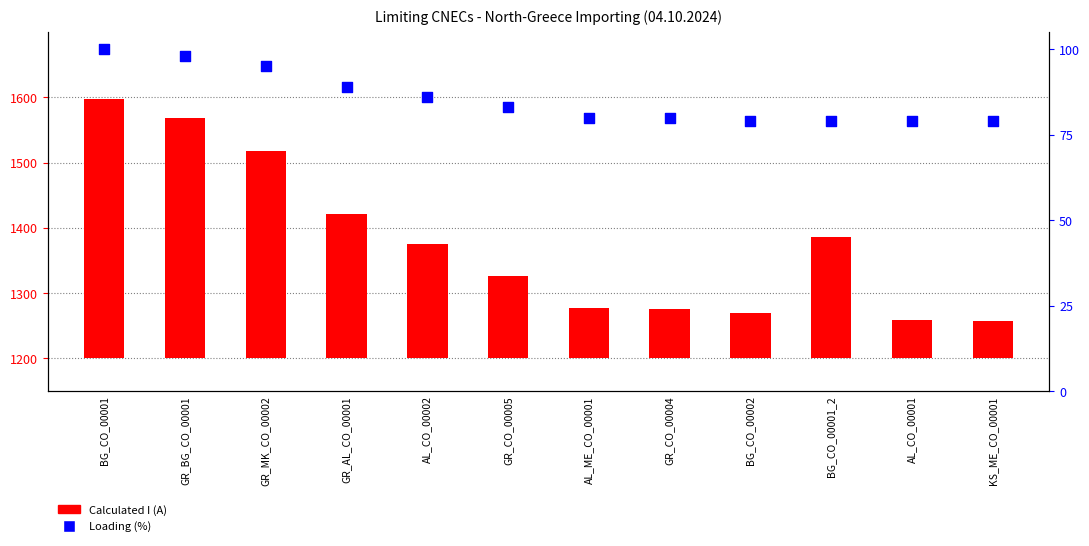

Which series reaches the maximum Y coordinate?

Calculated I (A)